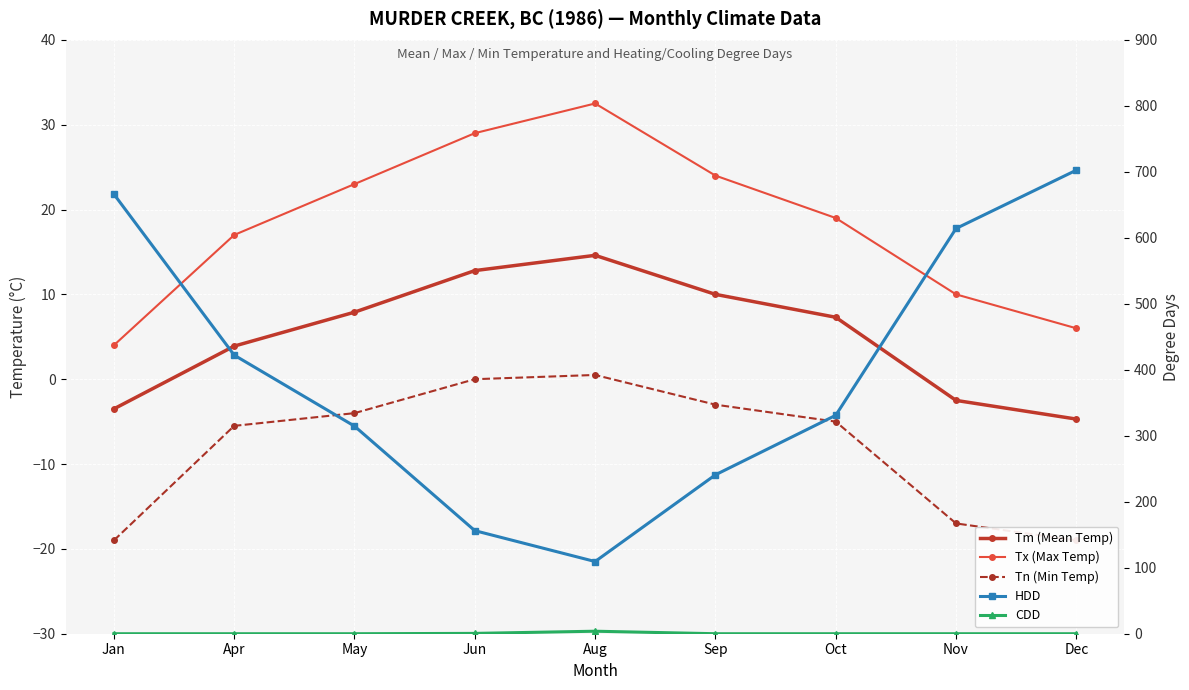

What is the label of the 3rd point from the left?

May